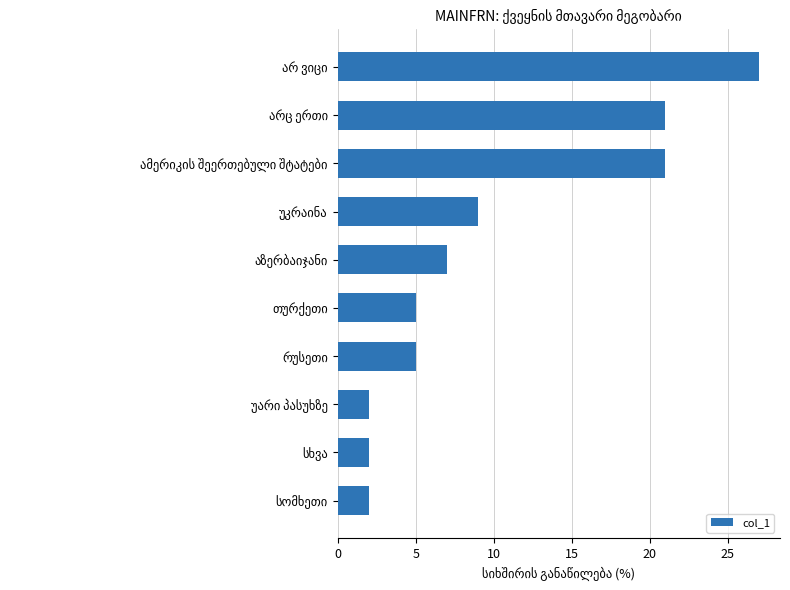

What is the maximum value shown in the chart?

27